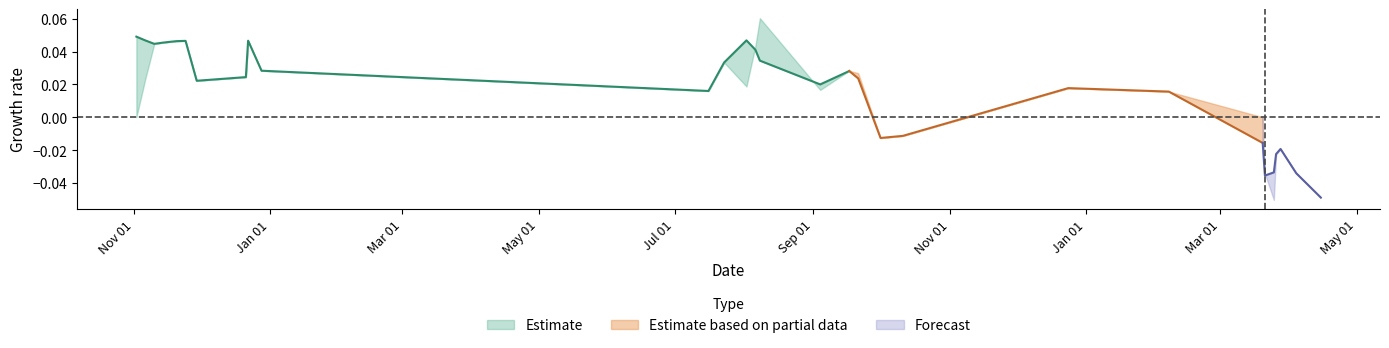

True or false: low and closing intersect in this chart.

False